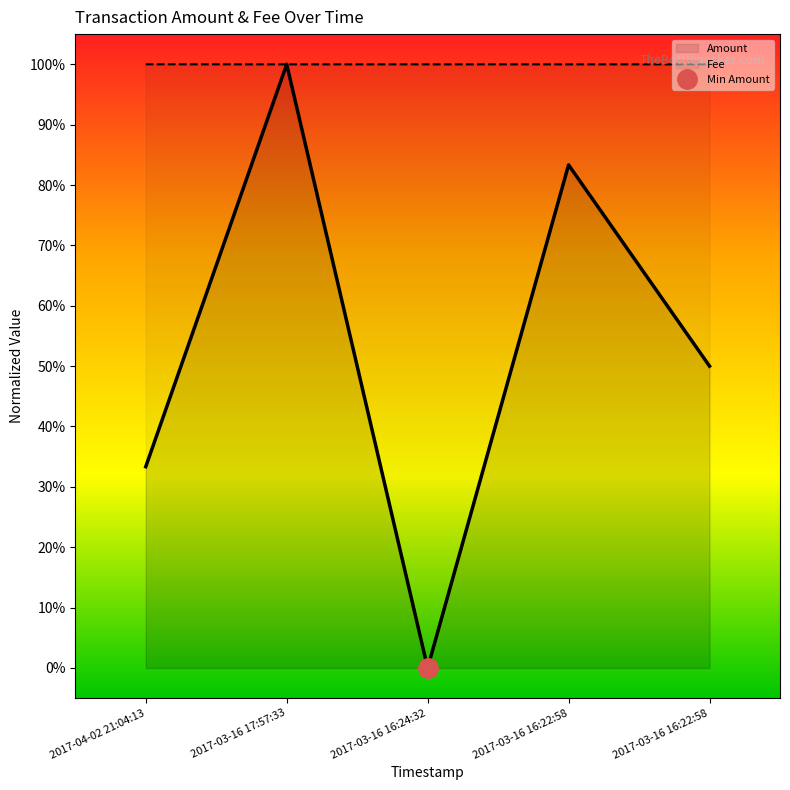

Reading left to right, transcribe all the data shown in this chart.

Amount: 2017-04-02 21:04:13=0.3	2017-03-16 17:57:33=1.0	2017-03-16 16:24:32=0.0	2017-03-16 16:22:58=0.8	2017-03-16 16:22:58=0.5
Fee: 2017-04-02 21:04:13=1.0	2017-03-16 17:57:33=1.0	2017-03-16 16:24:32=1.0	2017-03-16 16:22:58=1.0	2017-03-16 16:22:58=1.0